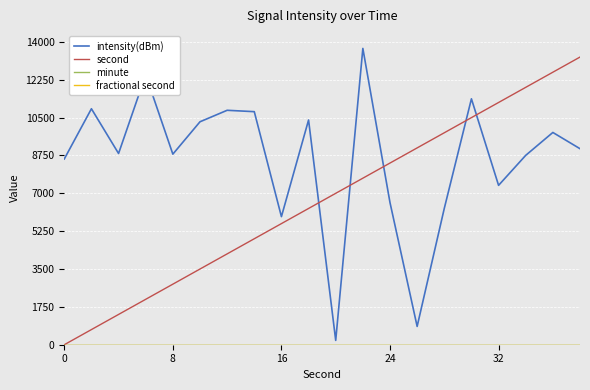

What is the maximum value shown in the chart?

13700.0